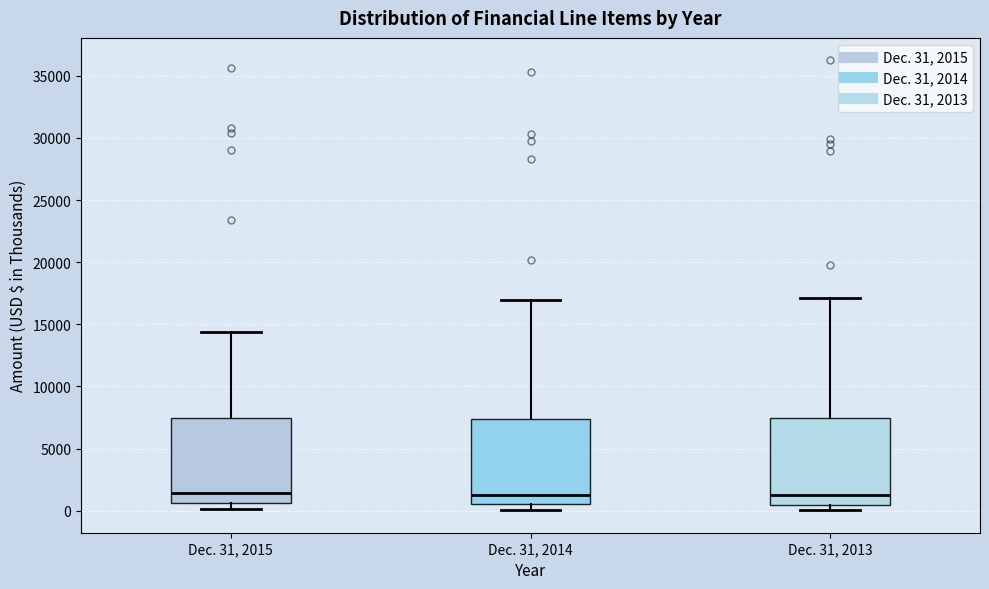

Reading left to right, transcribe this box plot: for each box, give where its median line is, the range the box spans, and where its two whiskers end, as read against the y-axis. The values are not printed on the chart, so give them approximately, as read against the axis.

Dec. 31, 2015: median 1500, box 500 to 7500, whiskers 0 to 14500
Dec. 31, 2014: median 1500, box 500 to 7500, whiskers 0 to 17000
Dec. 31, 2013: median 1500, box 500 to 7500, whiskers 0 to 17000